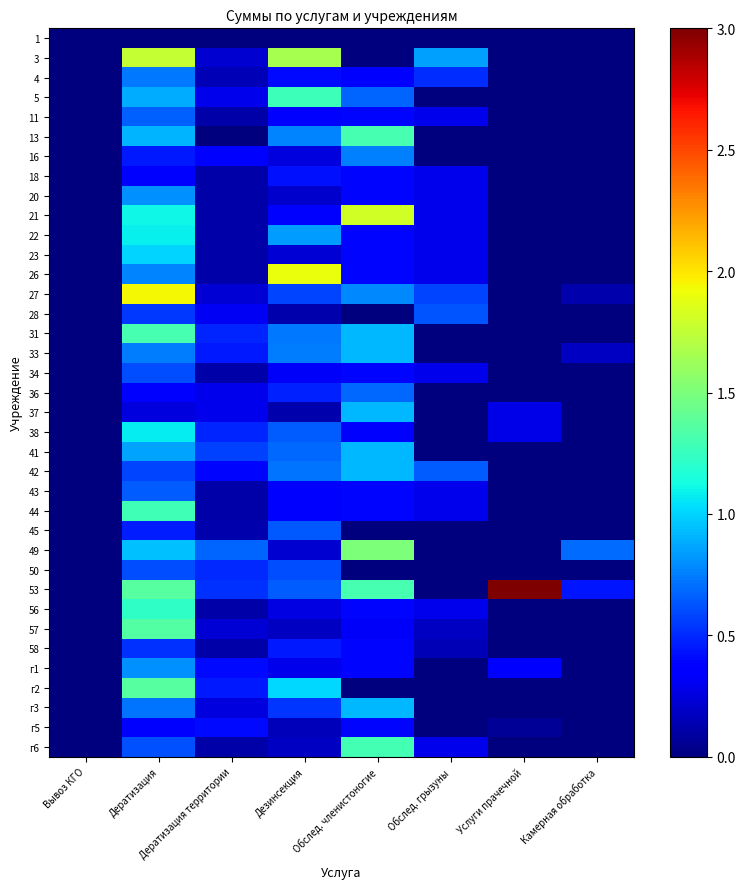

What is the maximum value shown in the chart?

3.0